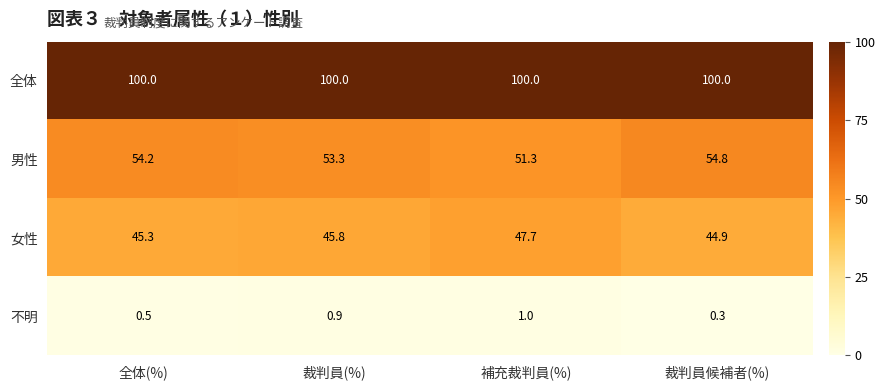

What is the smallest value displayed?

0.3